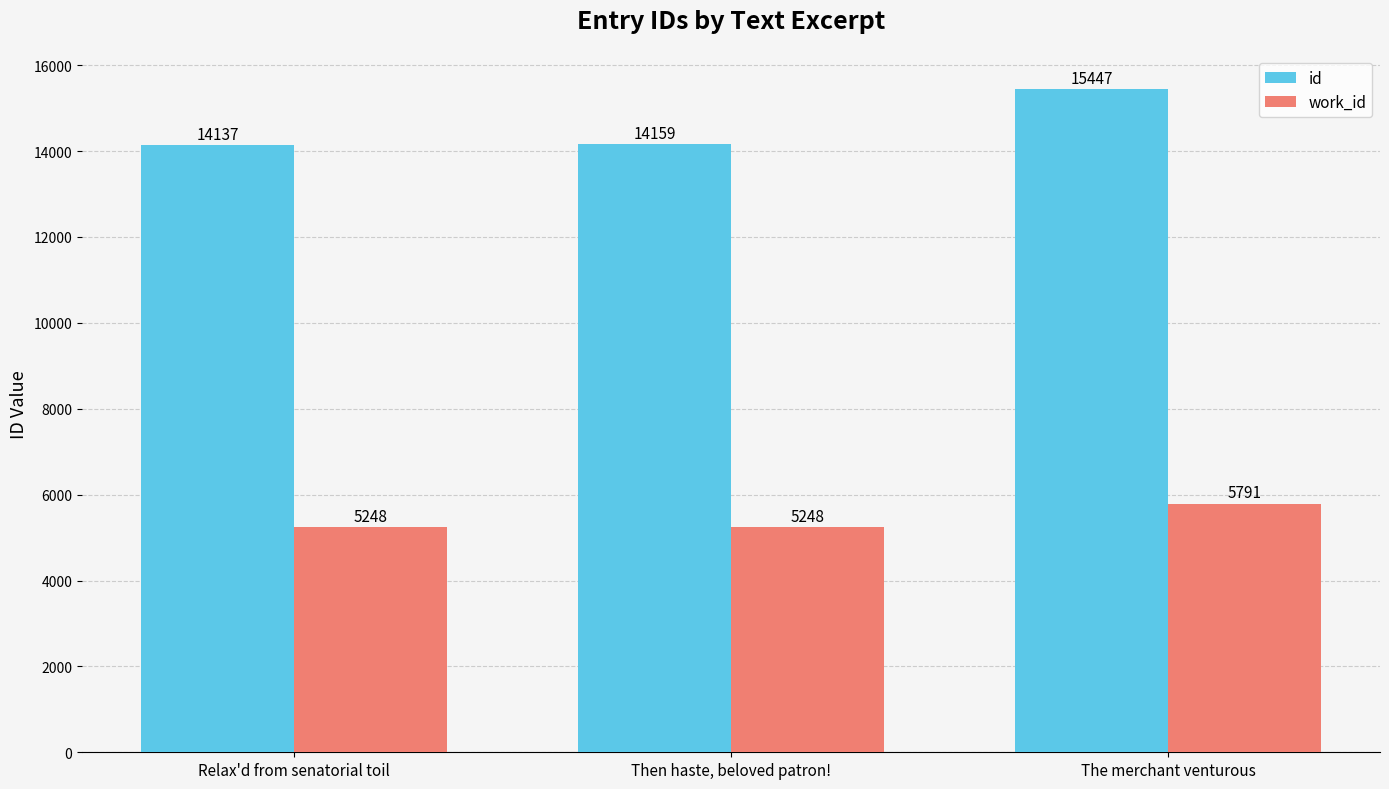

What is the total value across all series at The merchant venturous?

21238